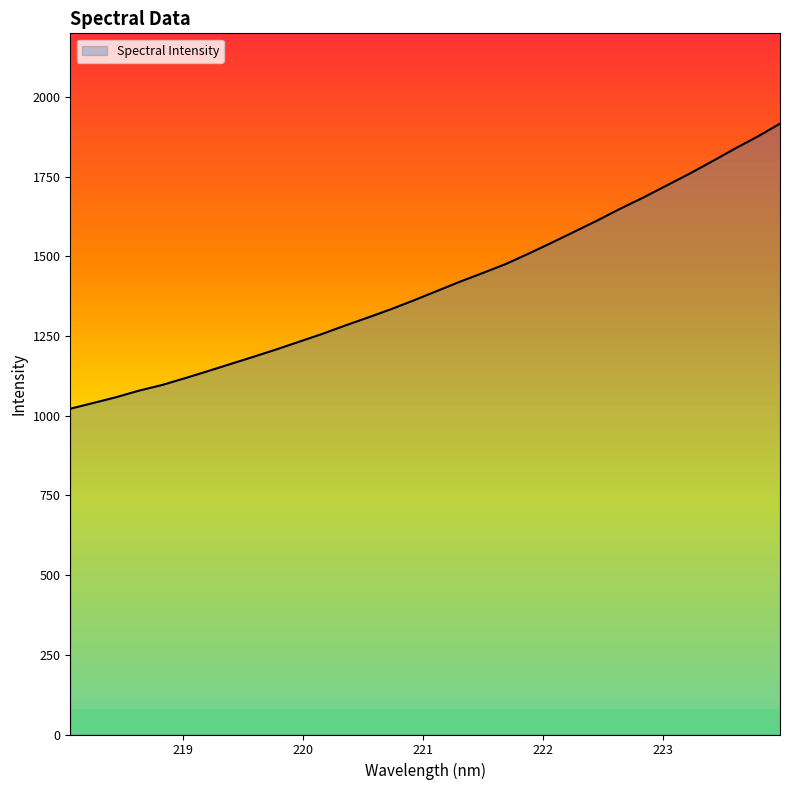

What is the difference between the maximum and minimum values?

894.4